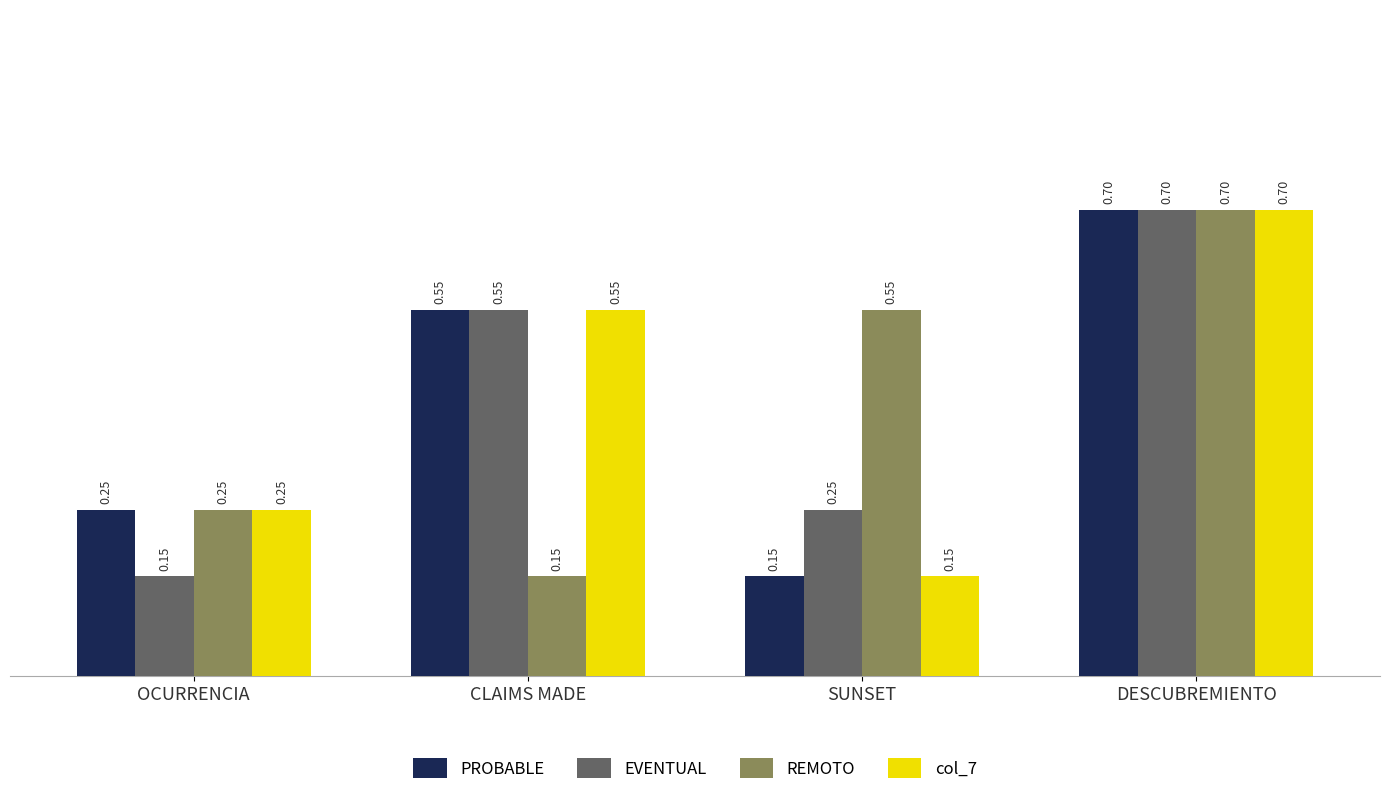

What are all the series names shown in the legend?

PROBABLE, EVENTUAL, REMOTO, col_7